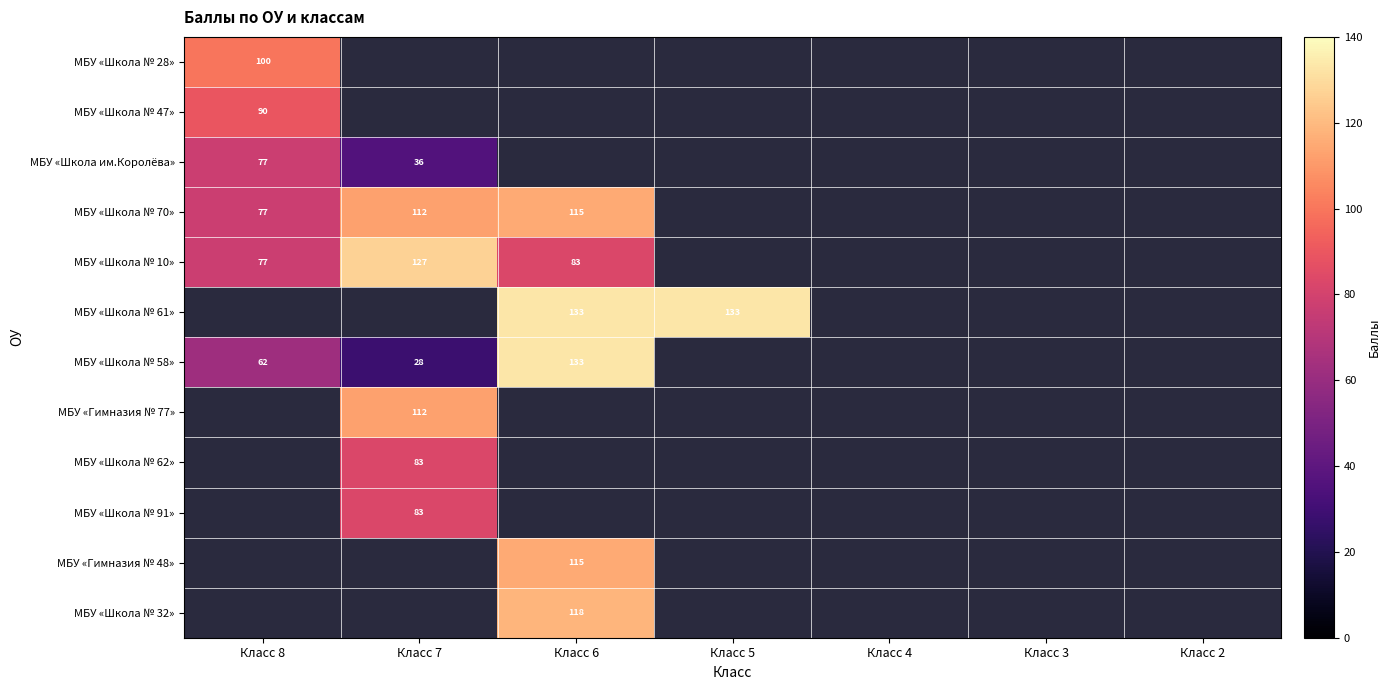

Which series has the widest spread of values?

МБУ «Школа № 58»